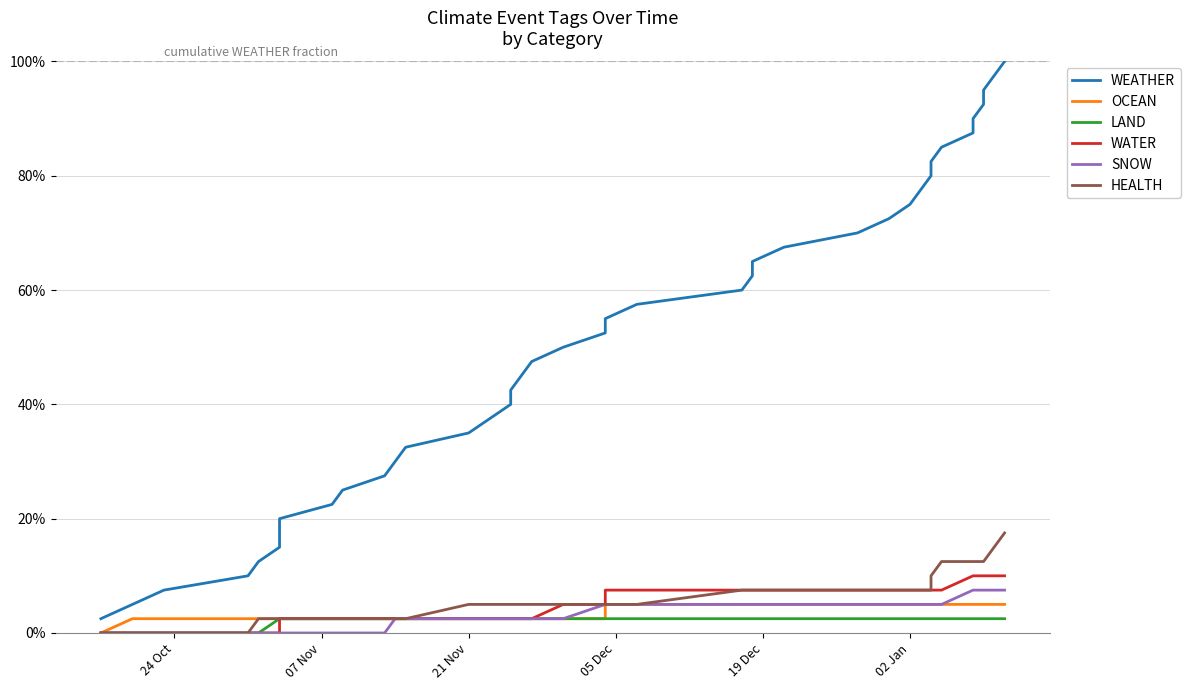

How many lines are shown in the chart?

6